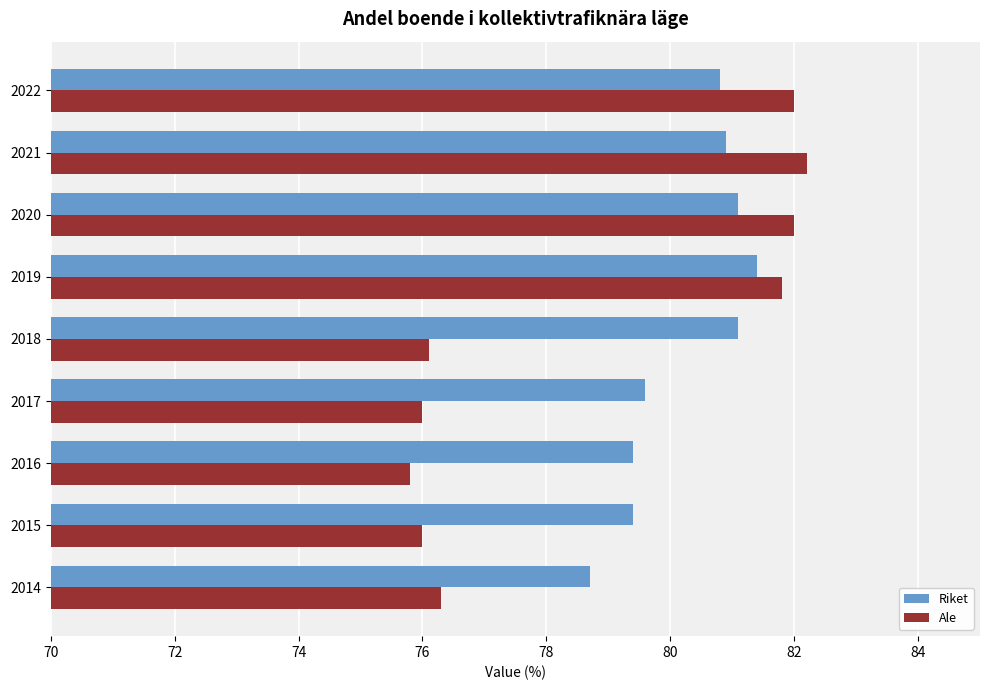

List the series in order of their peak value, lowest first.

Riket, Ale